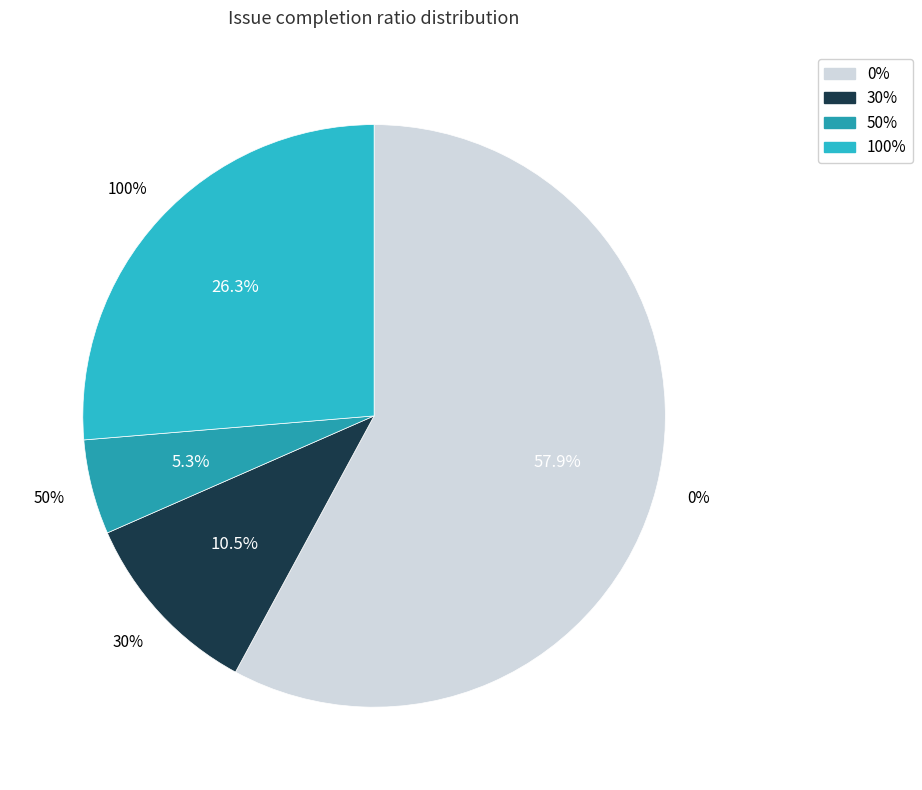

Does any single category account for the majority?

No